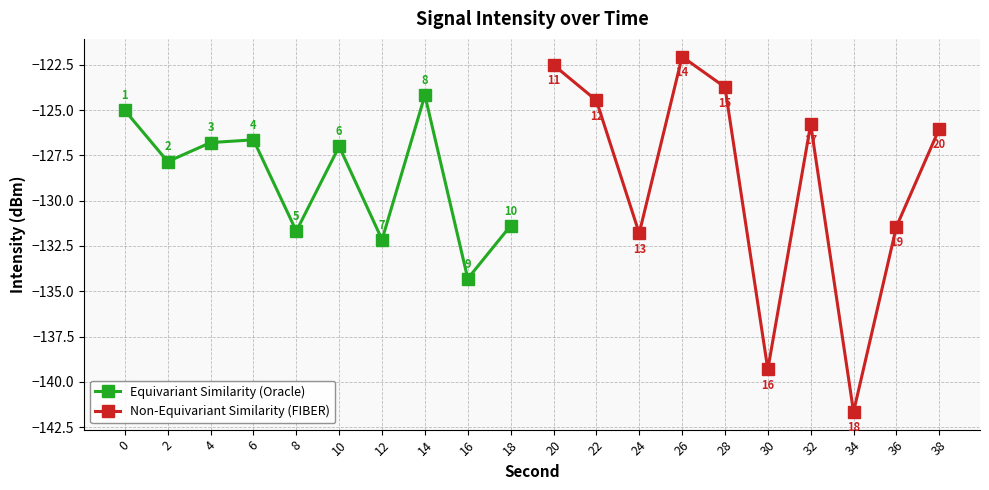

Which series has the largest range (max minus min)?

Non-Equivariant Similarity (FIBER)